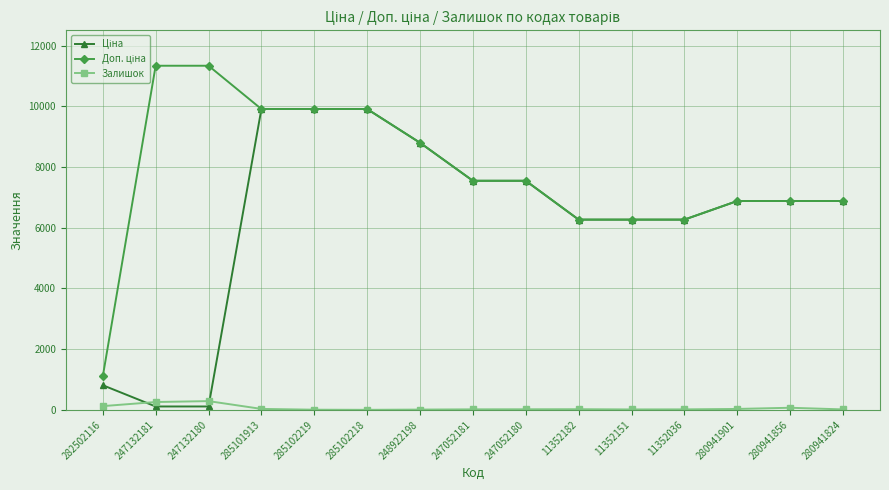

Is it true that Залишок equals 17.0 at 280941824?

True